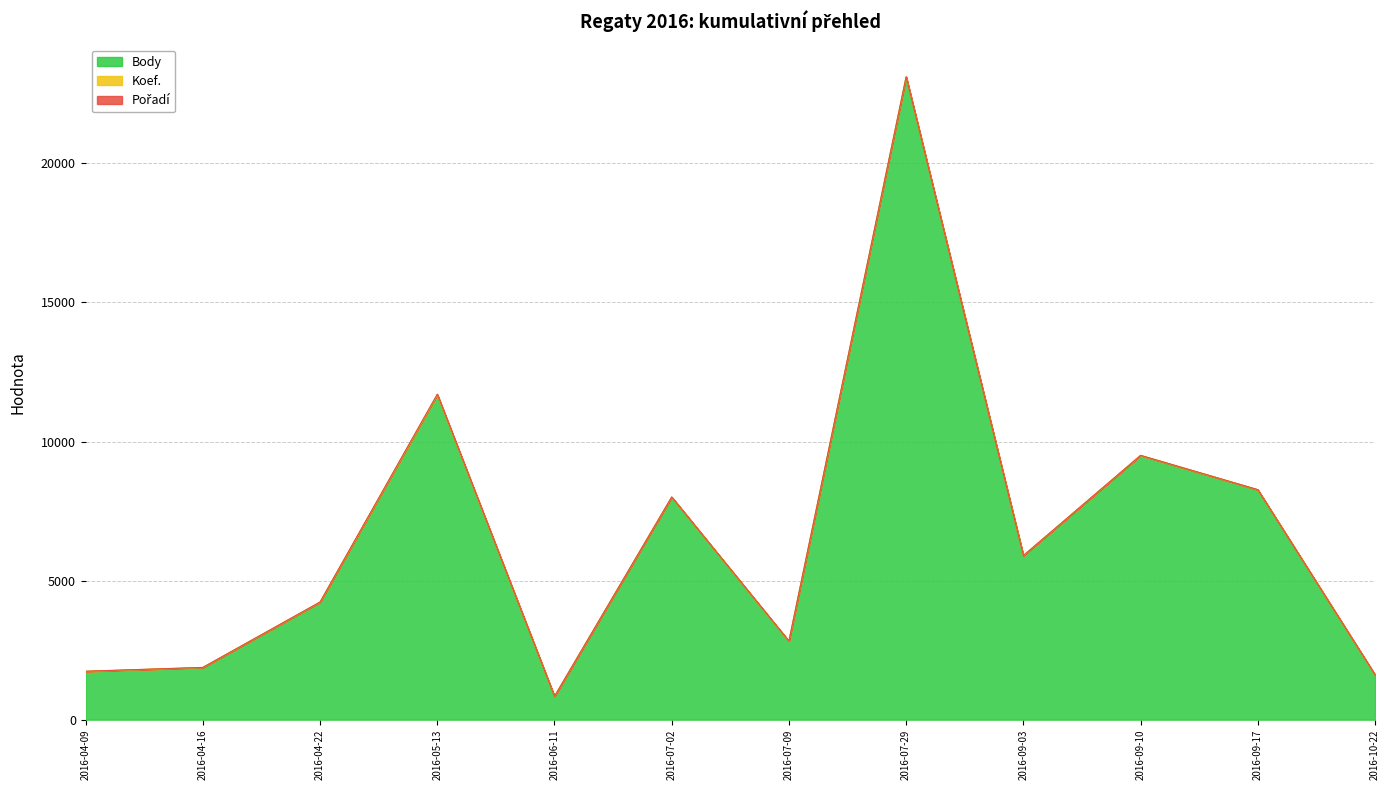

What is the label of the 2nd point from the right?

2016-09-17